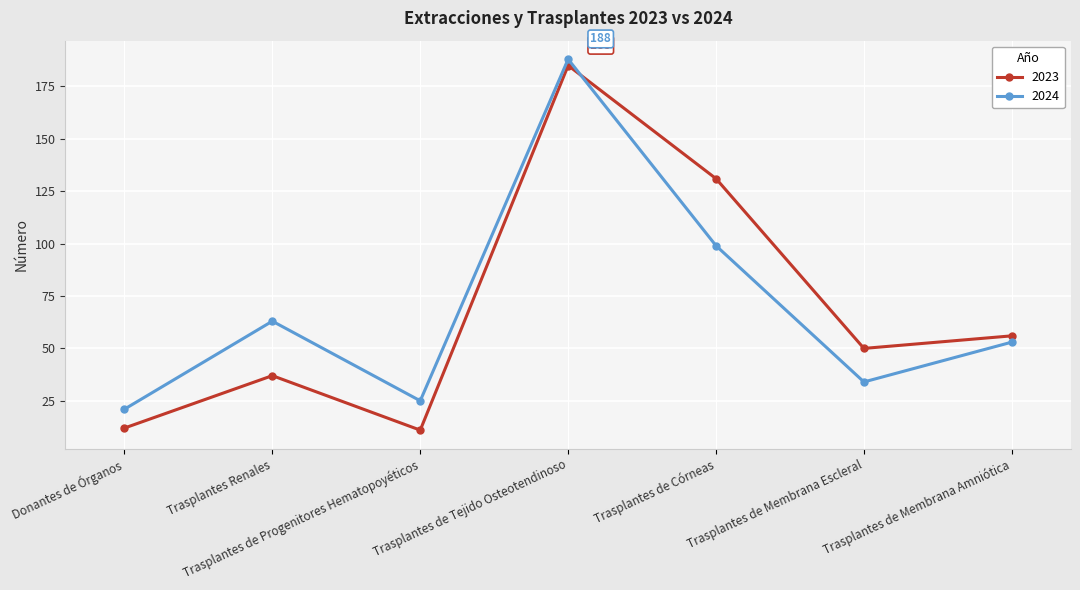

What value does the 2023 series have at Trasplantes de Córneas, to the nearest 10?

130